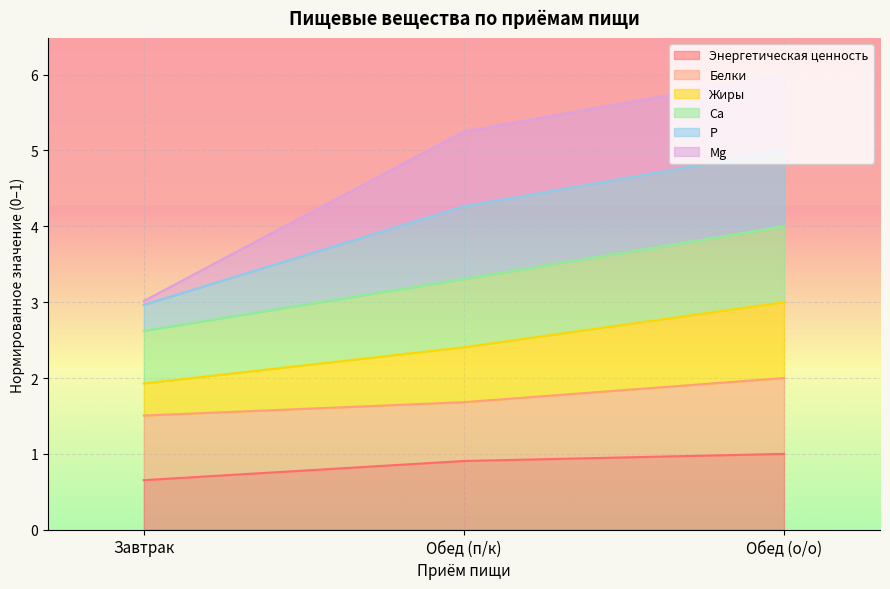

What is the lowest value of the Энергетическая ценность series?

0.7